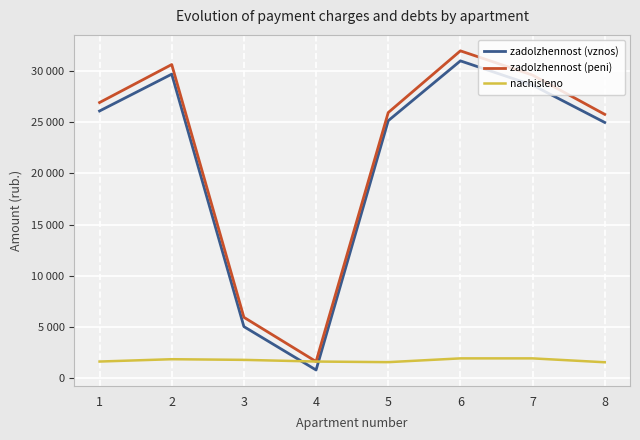

Where is zadolzhennost (peni) nearest to the value 16802?

8